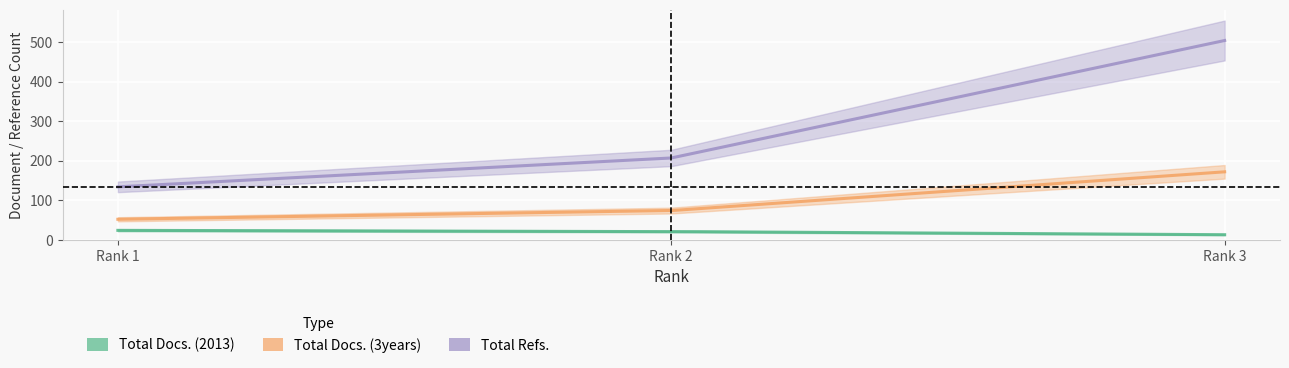

At how many categories does at least one series exceed 109?

3